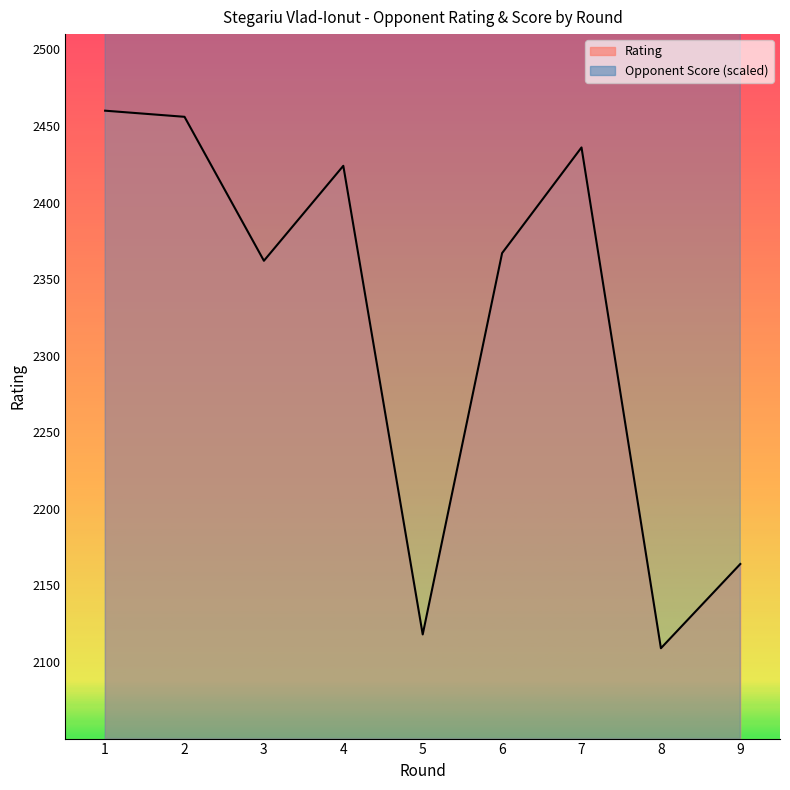

Reading right to left, what are all the values shown in this chart?

Rating: 2164	2109	2436	2367	2118	2424	2362	2456	2460
Opponent Score: 3050	3650	4250	3850	3250	4250	3850	4250	4250